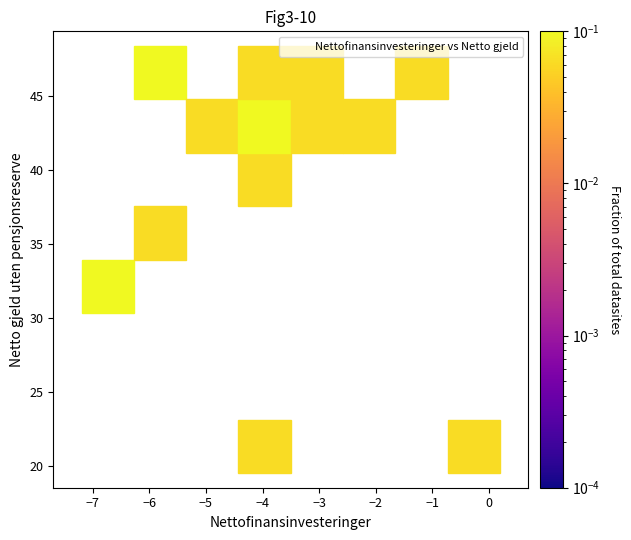

What is the range of Y values (max minus min)?

28.9